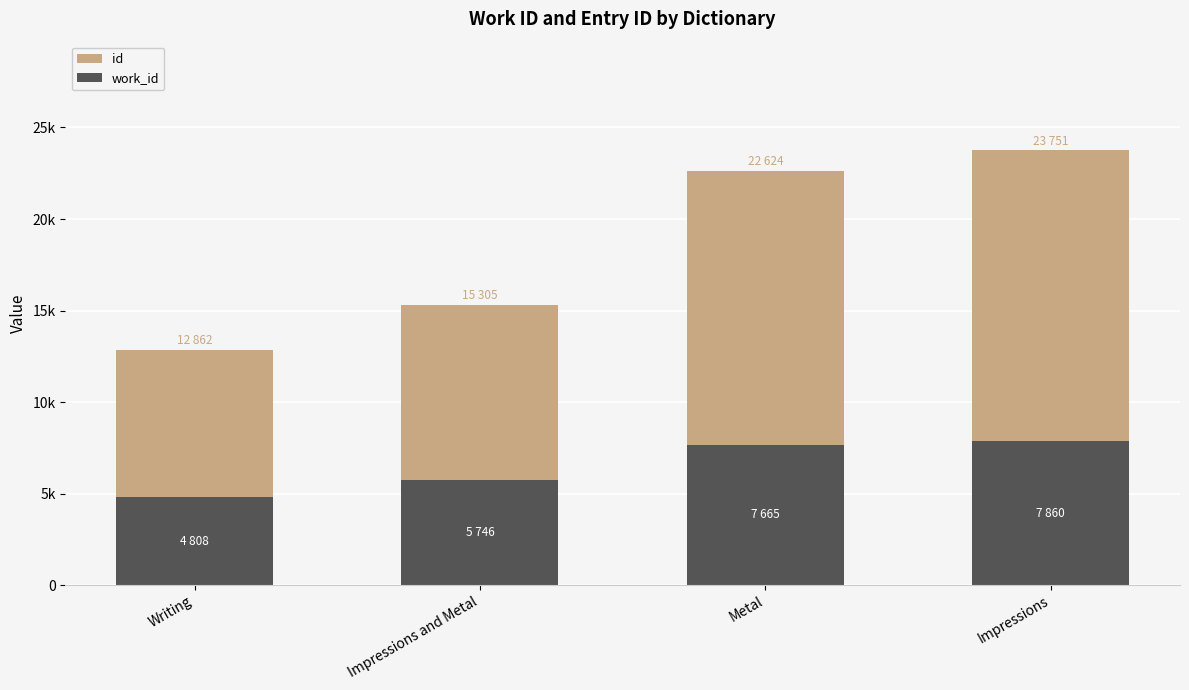

What is the total value across all series at Impressions?

31611